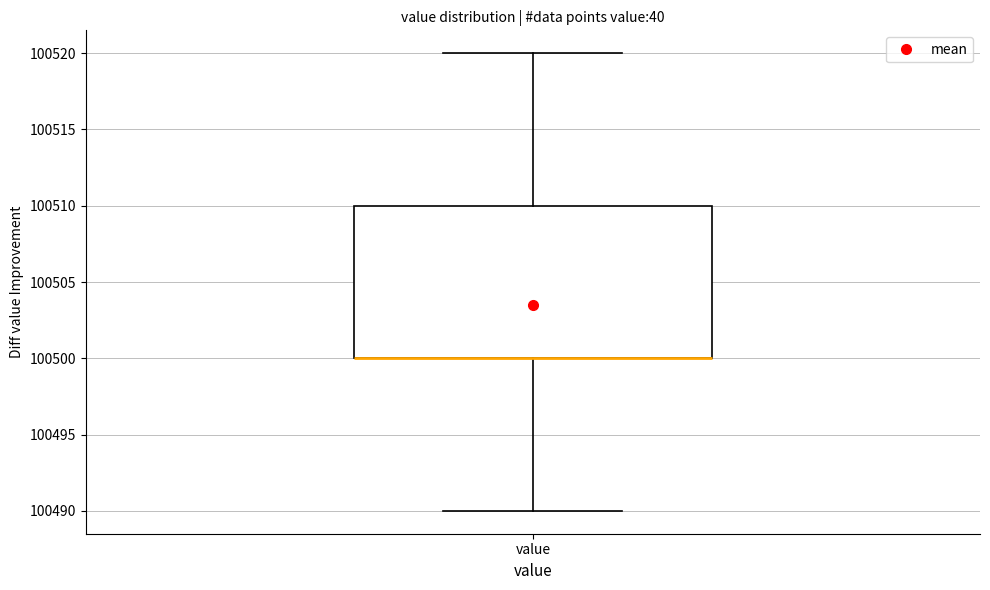

Read this box plot against the y-axis: the position of the median line, the range covered by the box, and the ends of both whiskers. The values are not printed on the chart, so give them approximately, as read against the axis.

median 100500 (drawn on the box's lower edge), box 100500 to 100510, whiskers 100490 to 100520